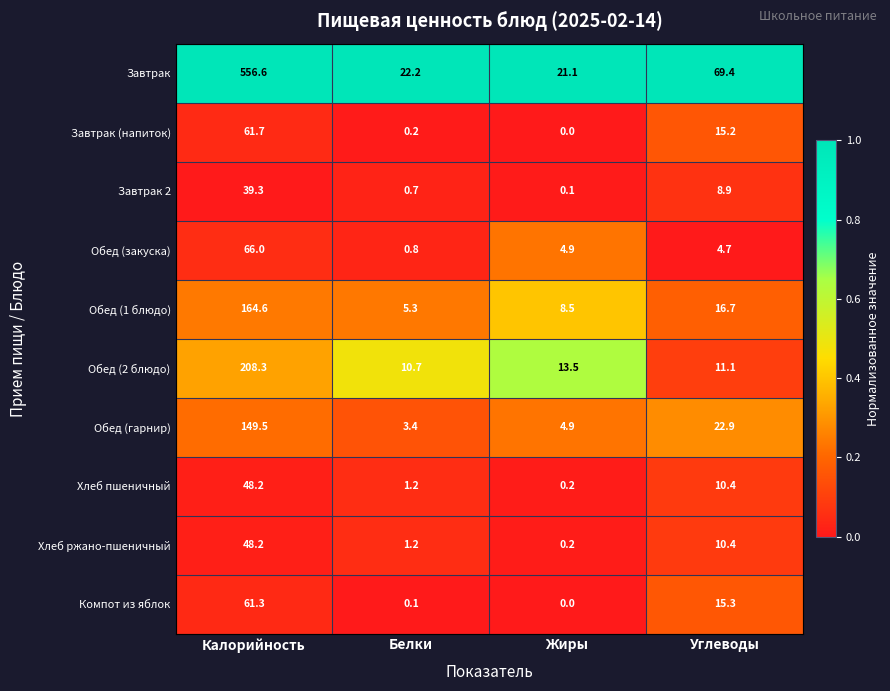

What is the spread (max minus min) of values at Жиры?

21.1